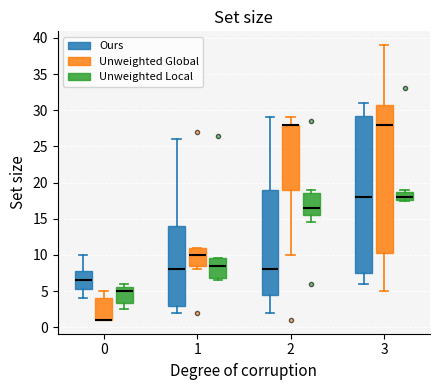

Comparing the boxes themselves (not the whiskers), which one is the tallest?

3 (Ours)